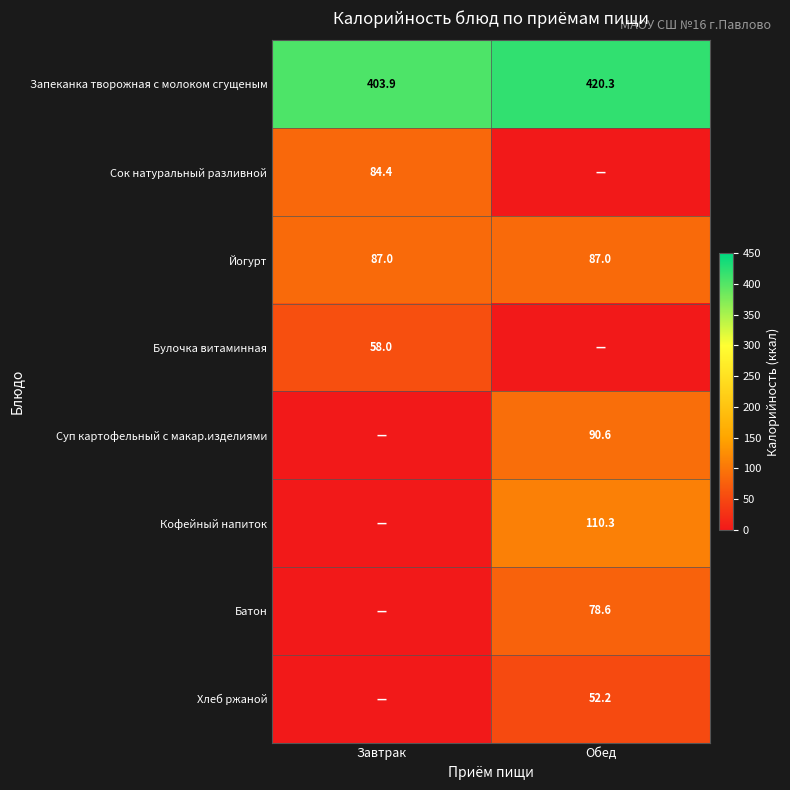

Which category has the lowest value in the Запеканка творожная с молоком сгущеным series?

Завтрак